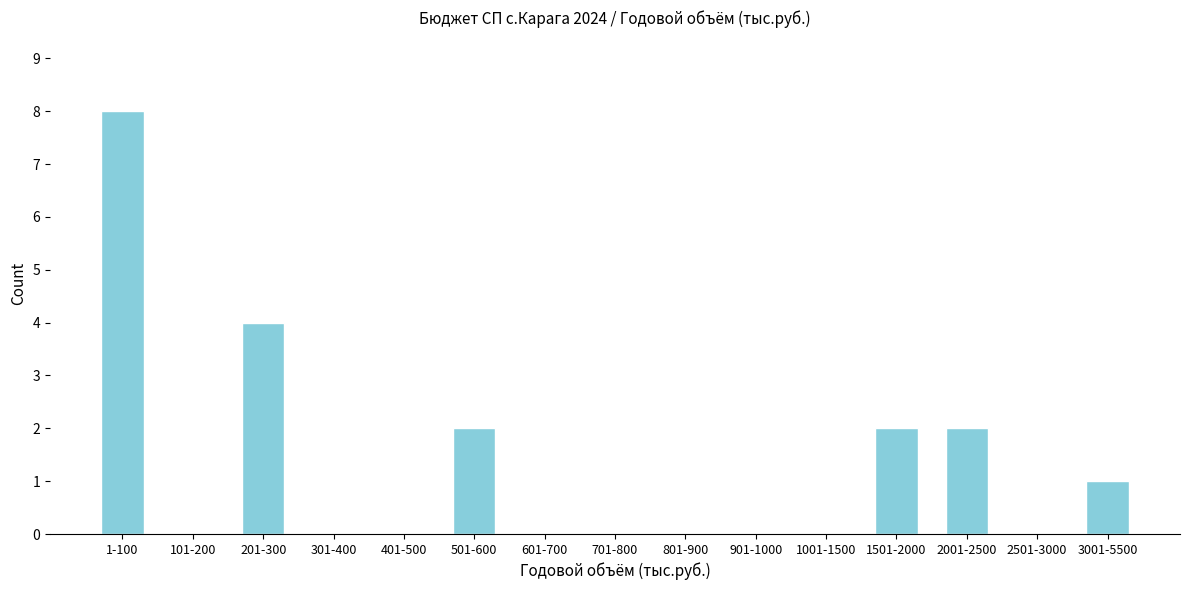

What is the change in value from 1-100 to 2501-3000?

-8